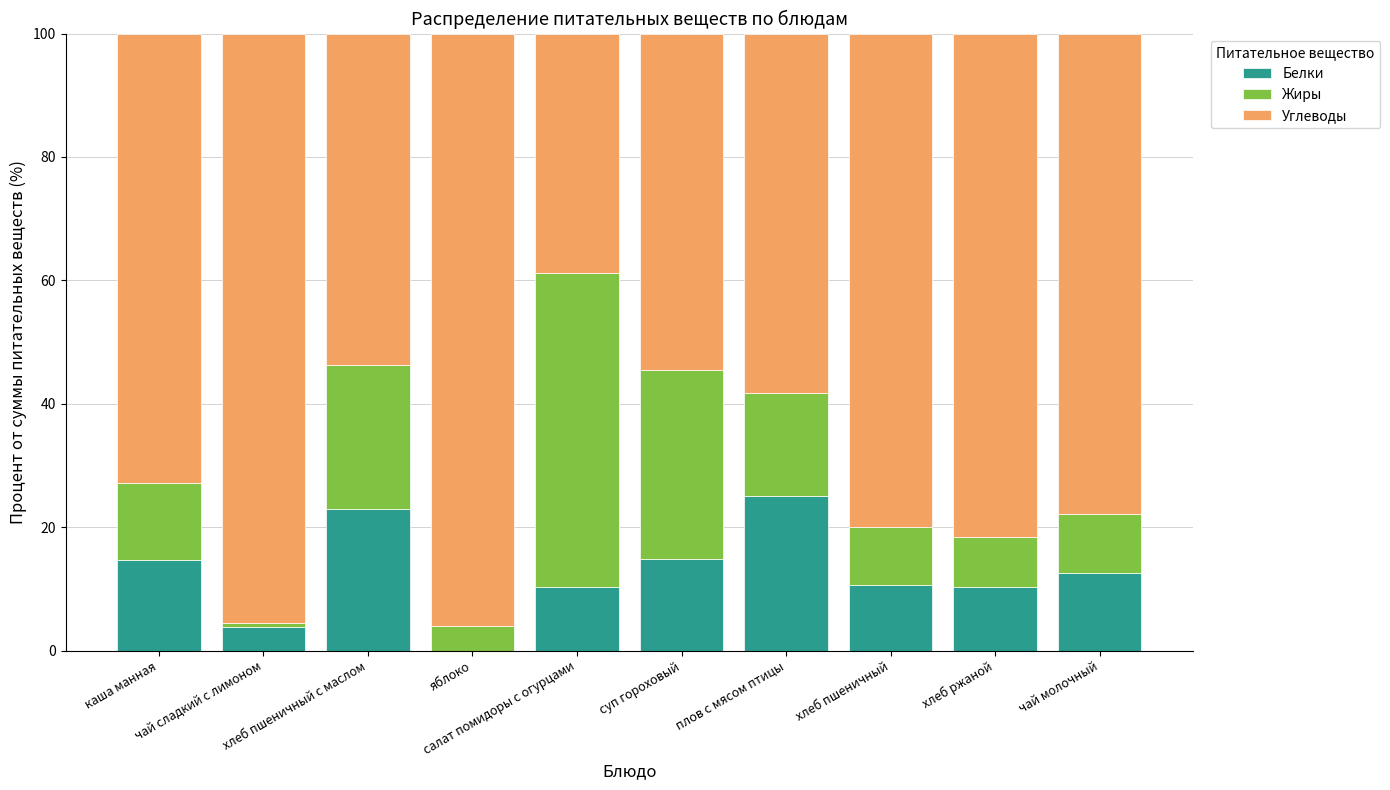

What is the sum of all Белки values?

124.8